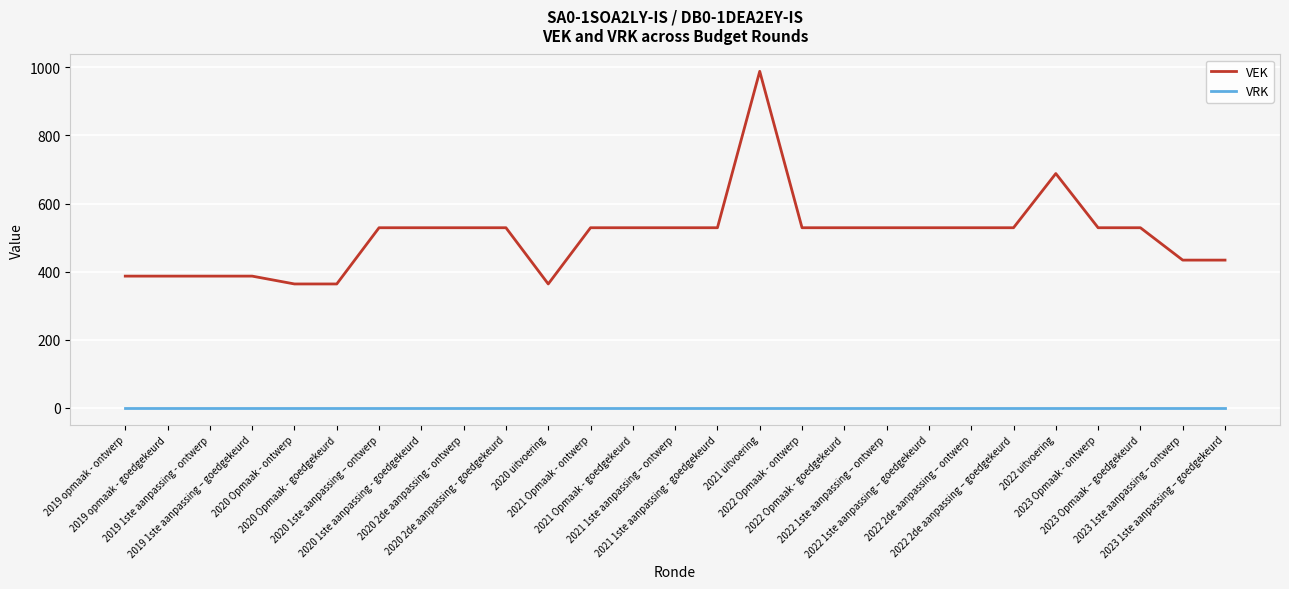

True or false: VRK and VEK cross at least once.

False